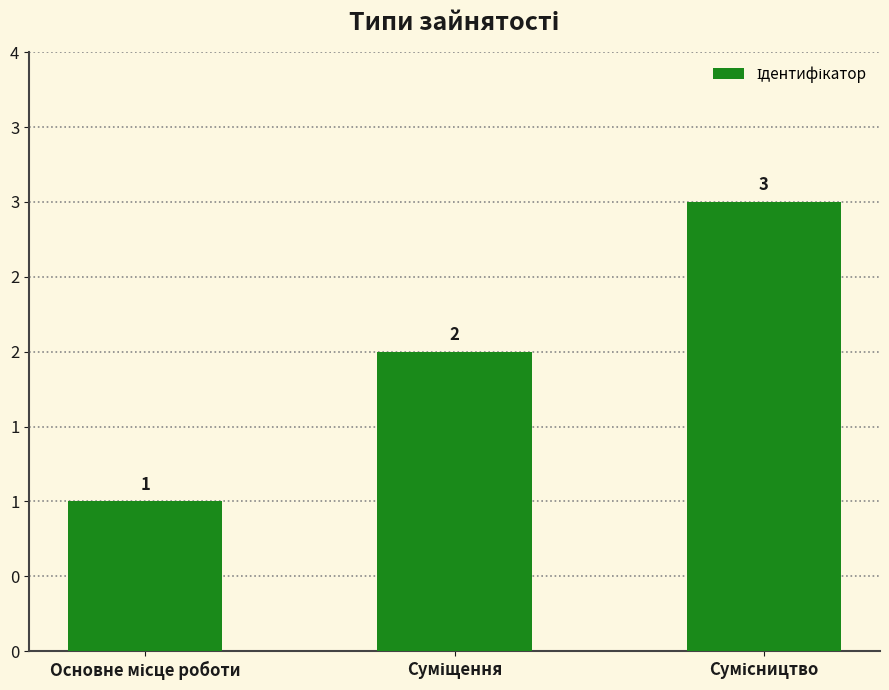

What is the change in value from Основне місце роботи to Суміщення?

+1